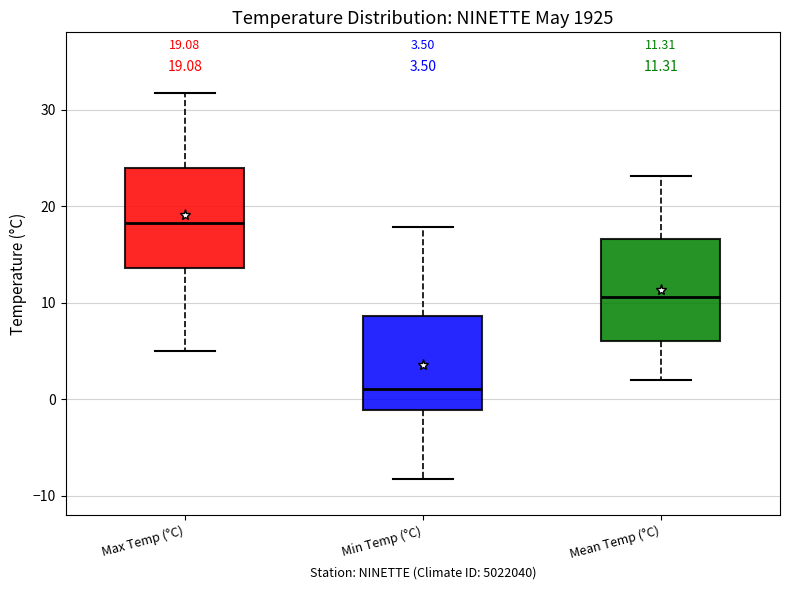

Which box has the lowest median line?

Min Temp (°C)